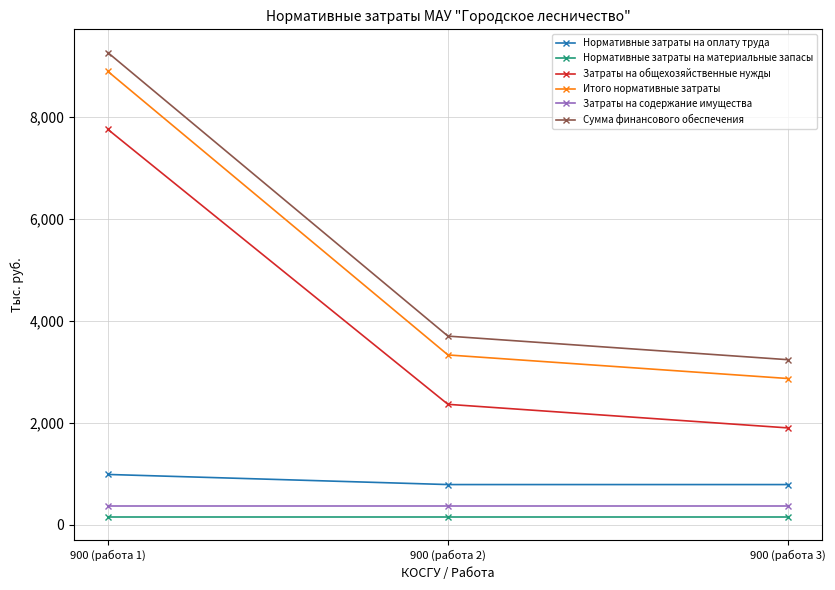

What is the total value across all series at 900 (работа 3)?

9307.5